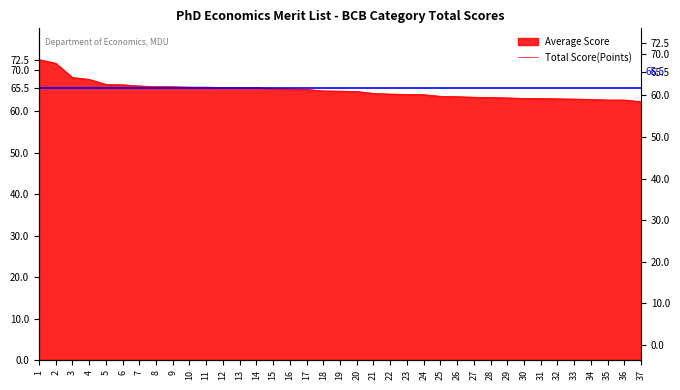

What is the difference between the maximum and second lowest values?

9.8